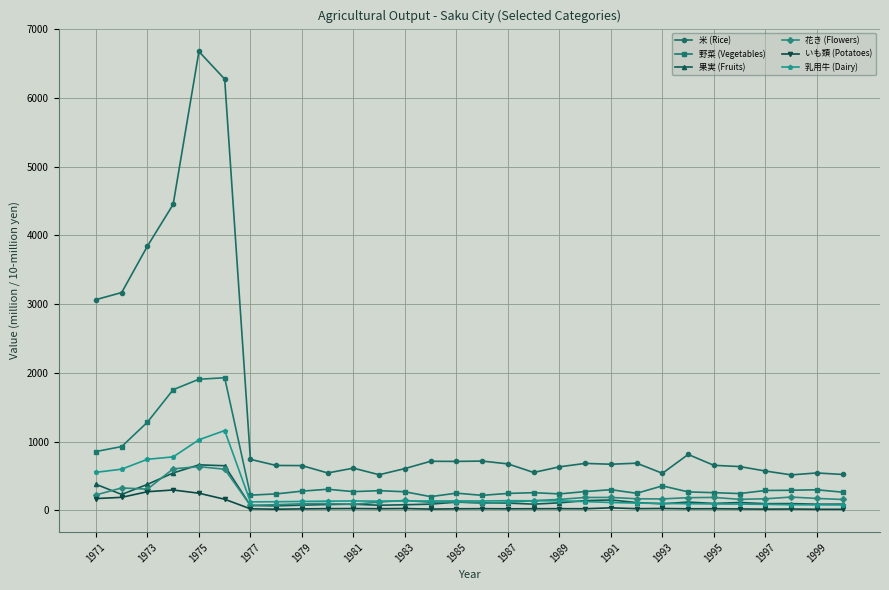

True or false: 野菜 (Vegetables) and 乳用牛 (Dairy) intersect in this chart.

False